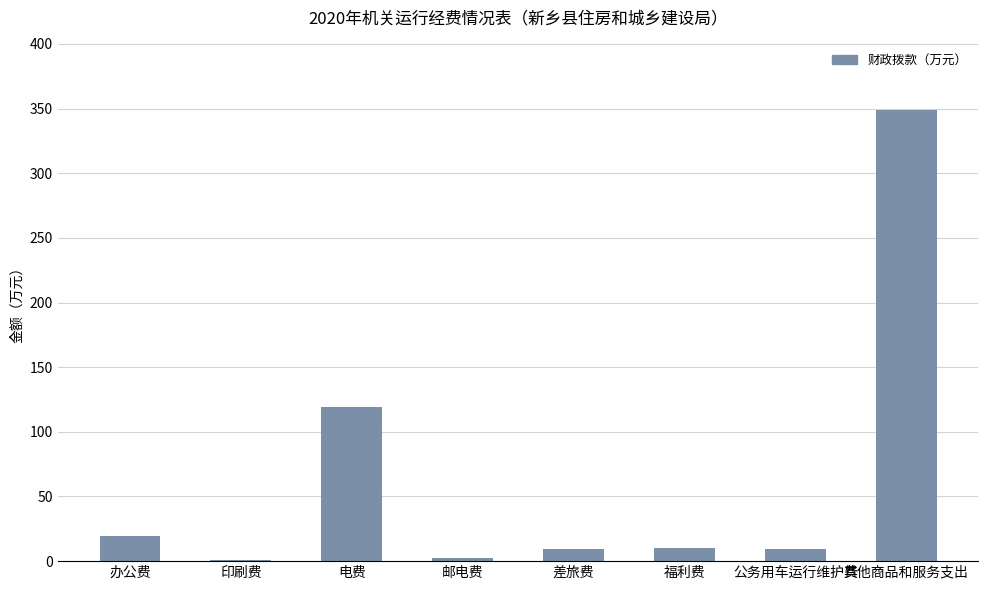

What is the sum of the values at 福利费 and 差旅费?

19.7